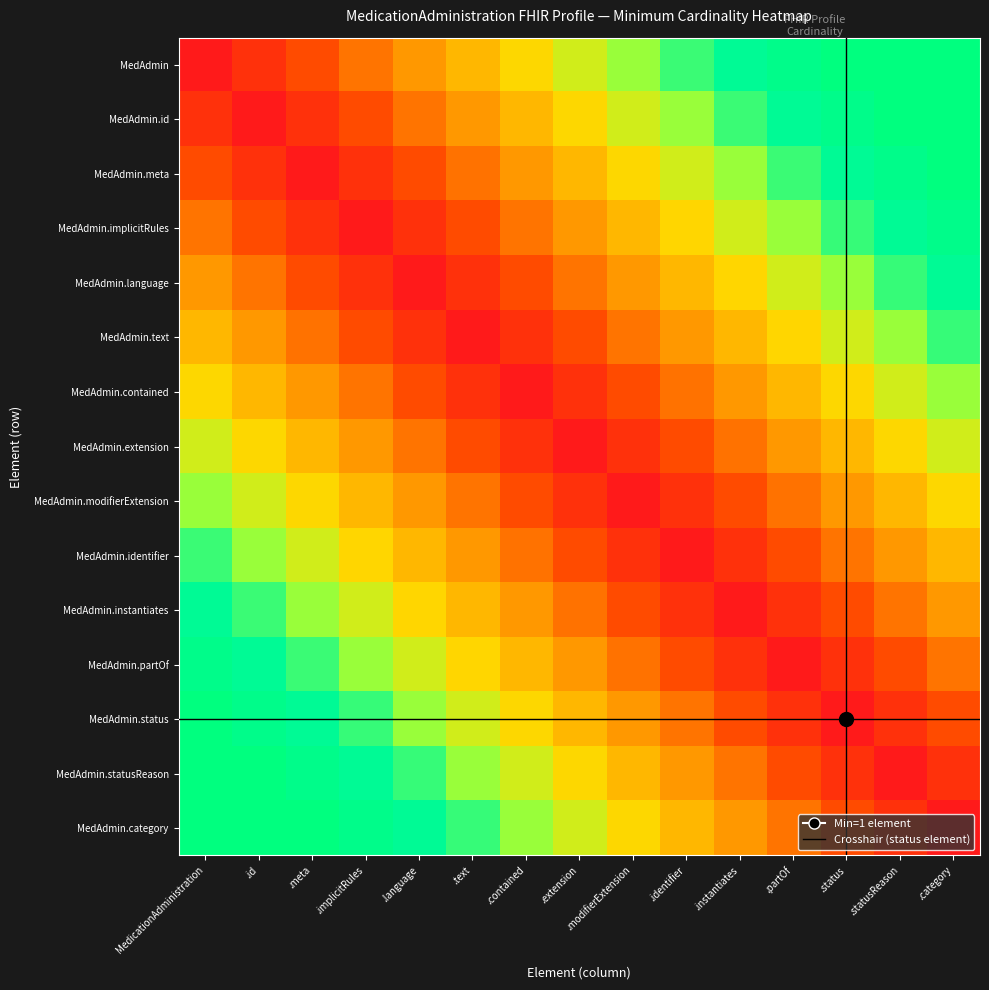

Reading left to right, list all the values displayed in this chart.

MedAdmin: MedicationAdministration=0.0	.id=0.1	.meta=0.1	.implicitRules=0.2	.language=0.3	.text=0.3	.contained=0.4	.extension=0.5	.modifierExtension=0.5	.identifier=0.6	.instantiates=0.7	.partOf=0.7	.status=0.8	.statusReason=0.9	.category=0.9
MedAdmin.id: MedicationAdministration=0.1	.id=0.0	.meta=0.1	.implicitRules=0.1	.language=0.2	.text=0.3	.contained=0.3	.extension=0.4	.modifierExtension=0.5	.identifier=0.5	.instantiates=0.6	.partOf=0.7	.status=0.7	.statusReason=0.8	.category=0.9
MedAdmin.meta: MedicationAdministration=0.1	.id=0.1	.meta=0.0	.implicitRules=0.1	.language=0.1	.text=0.2	.contained=0.3	.extension=0.3	.modifierExtension=0.4	.identifier=0.5	.instantiates=0.5	.partOf=0.6	.status=0.7	.statusReason=0.7	.category=0.8
MedAdmin.implicitRules: MedicationAdministration=0.2	.id=0.1	.meta=0.1	.implicitRules=0.0	.language=0.1	.text=0.1	.contained=0.2	.extension=0.3	.modifierExtension=0.3	.identifier=0.4	.instantiates=0.5	.partOf=0.5	.status=0.6	.statusReason=0.7	.category=0.7
MedAdmin.language: MedicationAdministration=0.3	.id=0.2	.meta=0.1	.implicitRules=0.1	.language=0.0	.text=0.1	.contained=0.1	.extension=0.2	.modifierExtension=0.3	.identifier=0.3	.instantiates=0.4	.partOf=0.5	.status=0.5	.statusReason=0.6	.category=0.7
MedAdmin.text: MedicationAdministration=0.3	.id=0.3	.meta=0.2	.implicitRules=0.1	.language=0.1	.text=0.0	.contained=0.1	.extension=0.1	.modifierExtension=0.2	.identifier=0.3	.instantiates=0.3	.partOf=0.4	.status=0.5	.statusReason=0.5	.category=0.6
MedAdmin.contained: MedicationAdministration=0.4	.id=0.3	.meta=0.3	.implicitRules=0.2	.language=0.1	.text=0.1	.contained=0.0	.extension=0.1	.modifierExtension=0.1	.identifier=0.2	.instantiates=0.3	.partOf=0.3	.status=0.4	.statusReason=0.5	.category=0.5
MedAdmin.extension: MedicationAdministration=0.5	.id=0.4	.meta=0.3	.implicitRules=0.3	.language=0.2	.text=0.1	.contained=0.1	.extension=0.0	.modifierExtension=0.1	.identifier=0.1	.instantiates=0.2	.partOf=0.3	.status=0.3	.statusReason=0.4	.category=0.5
MedAdmin.modifierExtension: MedicationAdministration=0.5	.id=0.5	.meta=0.4	.implicitRules=0.3	.language=0.3	.text=0.2	.contained=0.1	.extension=0.1	.modifierExtension=0.0	.identifier=0.1	.instantiates=0.1	.partOf=0.2	.status=0.3	.statusReason=0.3	.category=0.4
MedAdmin.identifier: MedicationAdministration=0.6	.id=0.5	.meta=0.5	.implicitRules=0.4	.language=0.3	.text=0.3	.contained=0.2	.extension=0.1	.modifierExtension=0.1	.identifier=0.0	.instantiates=0.1	.partOf=0.1	.status=0.2	.statusReason=0.3	.category=0.3
MedAdmin.instantiates: MedicationAdministration=0.7	.id=0.6	.meta=0.5	.implicitRules=0.5	.language=0.4	.text=0.3	.contained=0.3	.extension=0.2	.modifierExtension=0.1	.identifier=0.1	.instantiates=0.0	.partOf=0.1	.status=0.1	.statusReason=0.2	.category=0.3
MedAdmin.partOf: MedicationAdministration=0.7	.id=0.7	.meta=0.6	.implicitRules=0.5	.language=0.5	.text=0.4	.contained=0.3	.extension=0.3	.modifierExtension=0.2	.identifier=0.1	.instantiates=0.1	.partOf=0.0	.status=0.1	.statusReason=0.1	.category=0.2
MedAdmin.status: MedicationAdministration=0.8	.id=0.7	.meta=0.7	.implicitRules=0.6	.language=0.5	.text=0.5	.contained=0.4	.extension=0.3	.modifierExtension=0.3	.identifier=0.2	.instantiates=0.1	.partOf=0.1	.status=-0.1	.statusReason=0.1	.category=0.1
MedAdmin.statusReason: MedicationAdministration=0.9	.id=0.8	.meta=0.7	.implicitRules=0.7	.language=0.6	.text=0.5	.contained=0.5	.extension=0.4	.modifierExtension=0.3	.identifier=0.3	.instantiates=0.2	.partOf=0.1	.status=0.1	.statusReason=0.0	.category=0.1
MedAdmin.category: MedicationAdministration=0.9	.id=0.9	.meta=0.8	.implicitRules=0.7	.language=0.7	.text=0.6	.contained=0.5	.extension=0.5	.modifierExtension=0.4	.identifier=0.3	.instantiates=0.3	.partOf=0.2	.status=0.1	.statusReason=0.1	.category=0.0